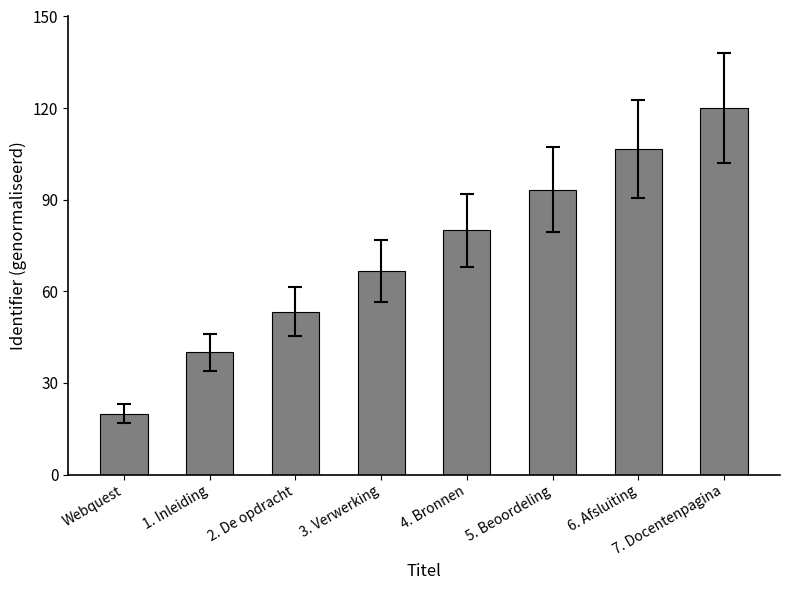

Is it true that the value at 5. Beoordeling is 136.8?

False